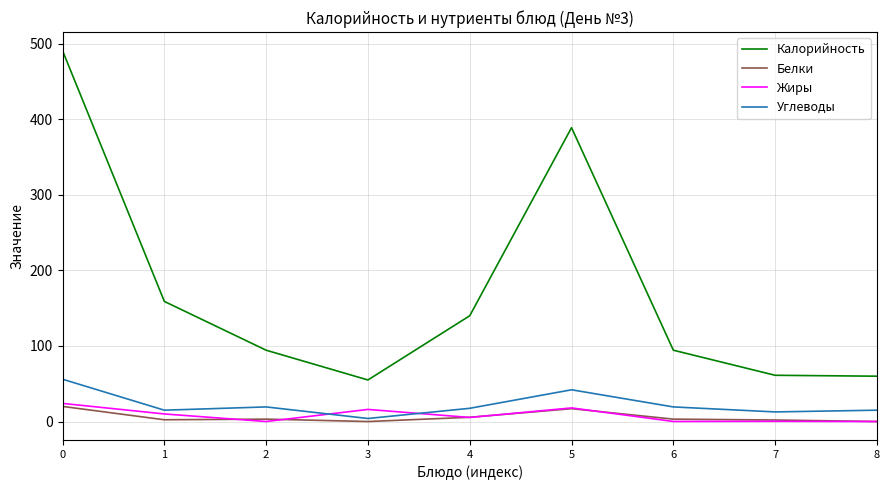

True or false: Калорийность and Белки intersect in this chart.

False